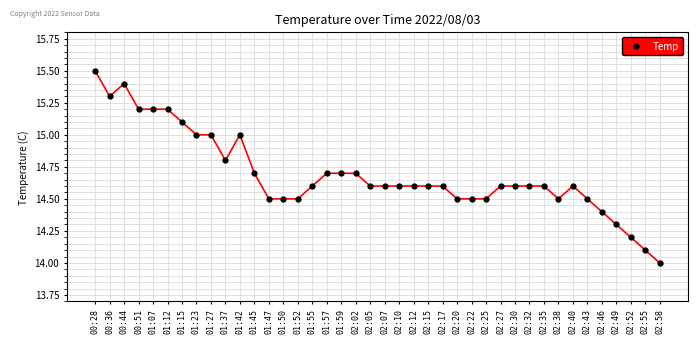

How many lines are shown in the chart?

1